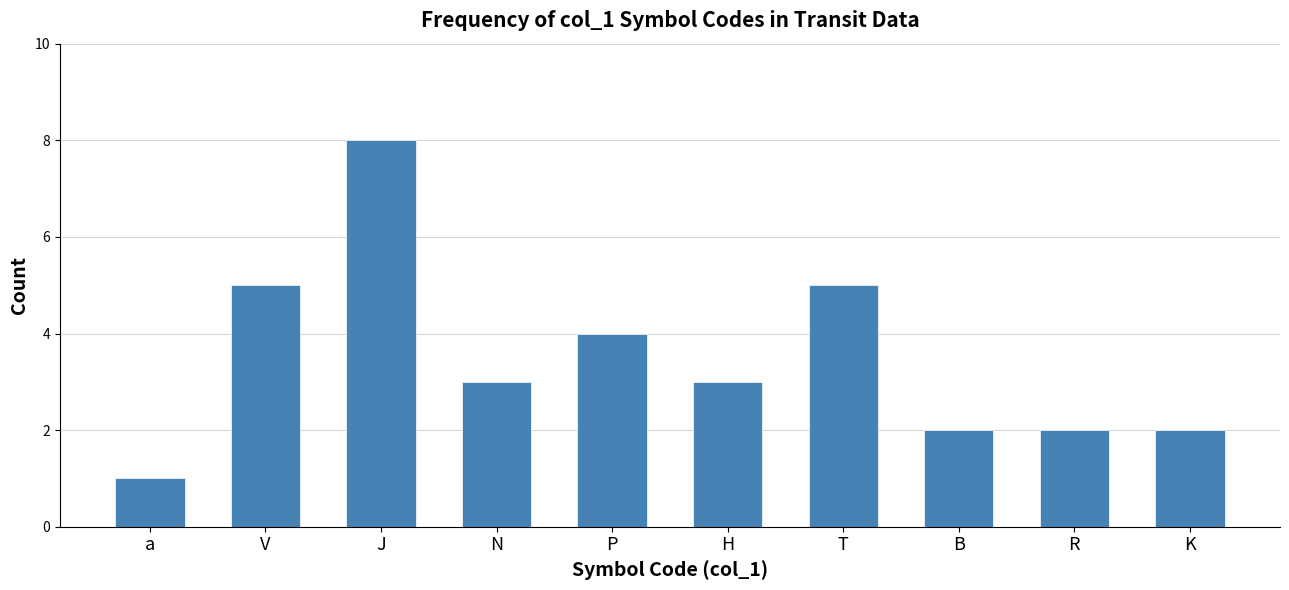

What value does the data have at B?

2